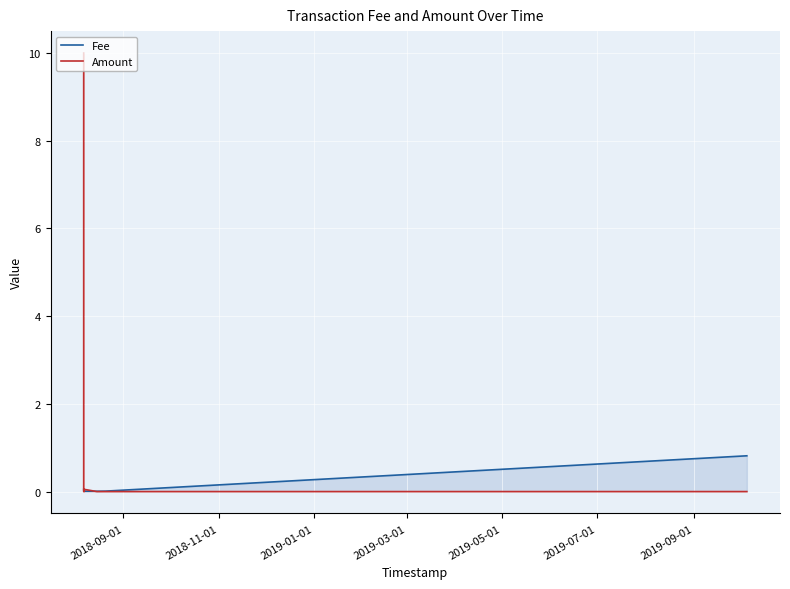

What is the average value of the Amount series?

1.4